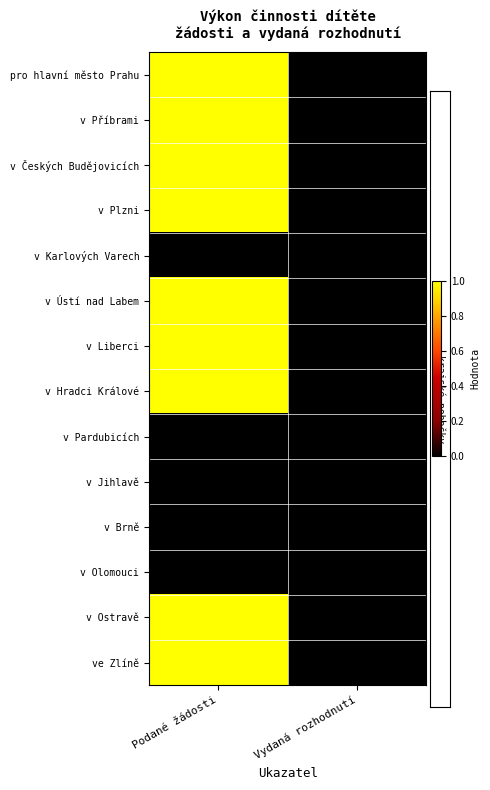

At Podané žádosti, list the series in order from largest to smallest.

pro hlavní město Prahu, v Příbrami, v Českých Budějovicích, v Plzni, v Ústí nad Labem, v Liberci, v Hradci Králové, v Ostravě, ve Zlíně, v Karlových Varech, v Pardubicích, v Jihlavě, v Brně, v Olomouci